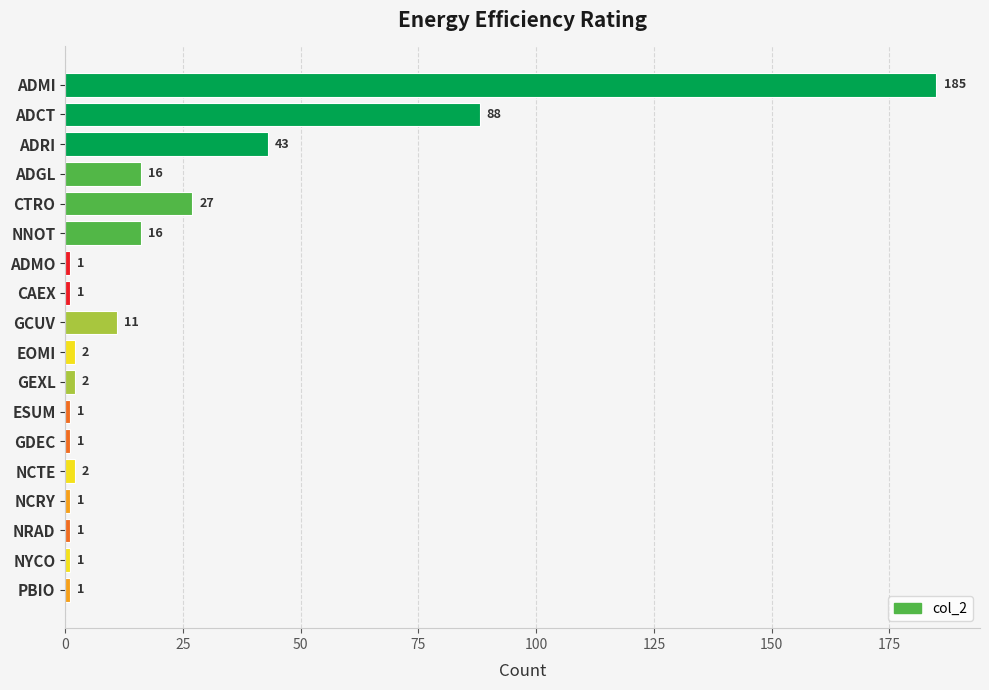

What is the difference between the maximum and second lowest values?

184